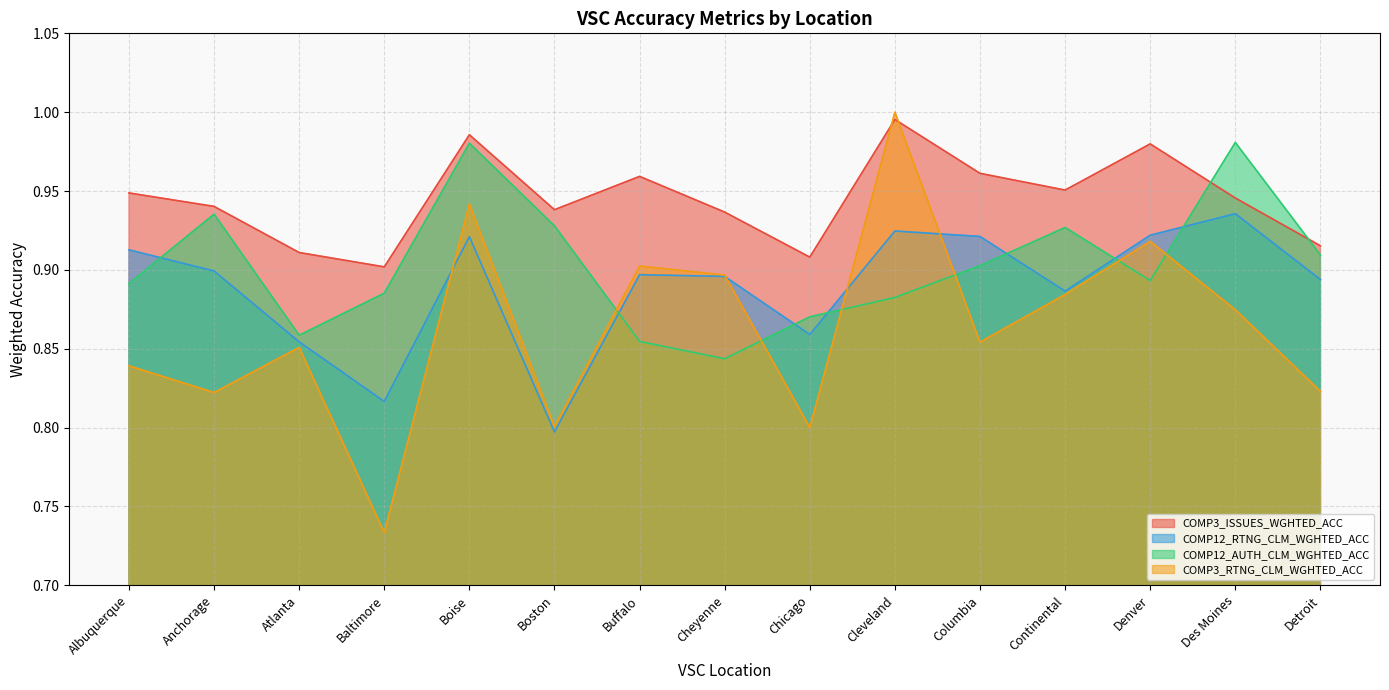

What is the value of the COMP12_RTNG_CLM_WGHTED_ACC point at the 4th from the left?

0.8